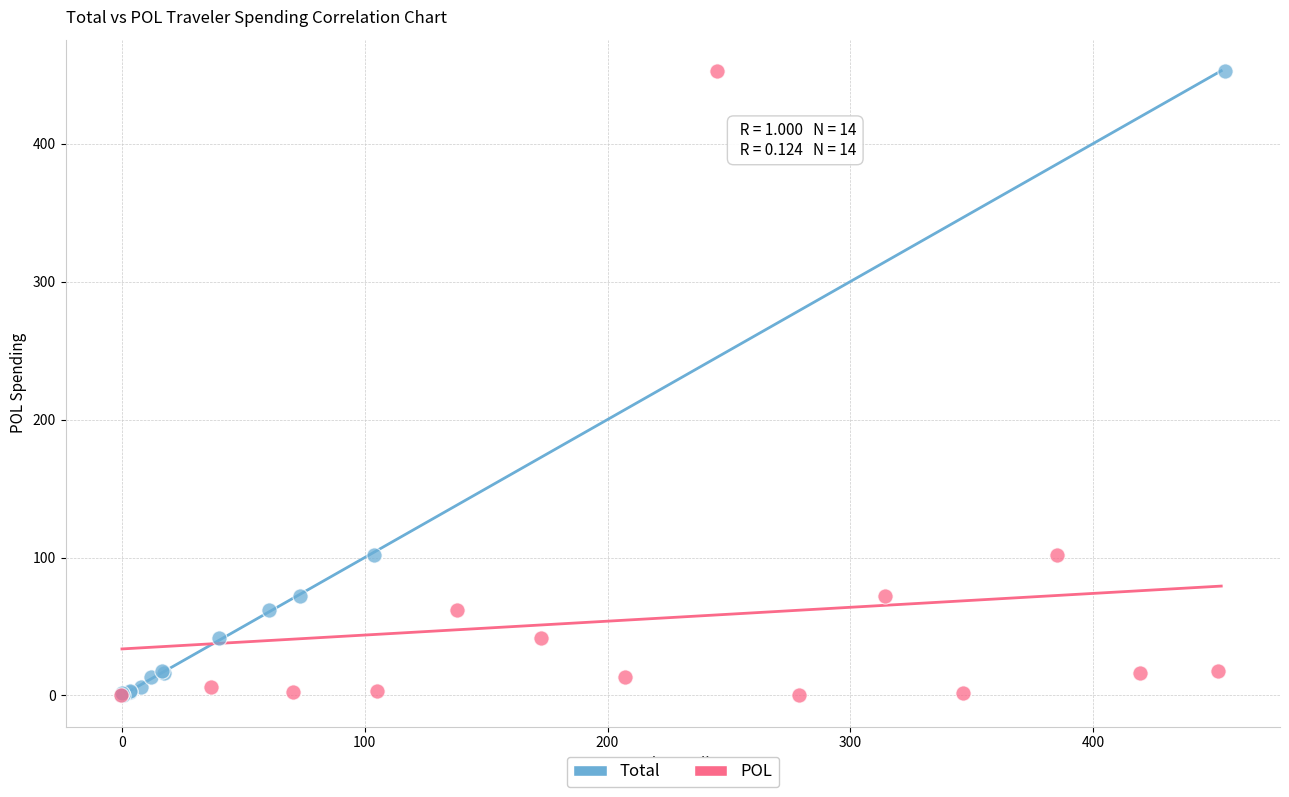

What are all the series names shown in the legend?

Total, POL